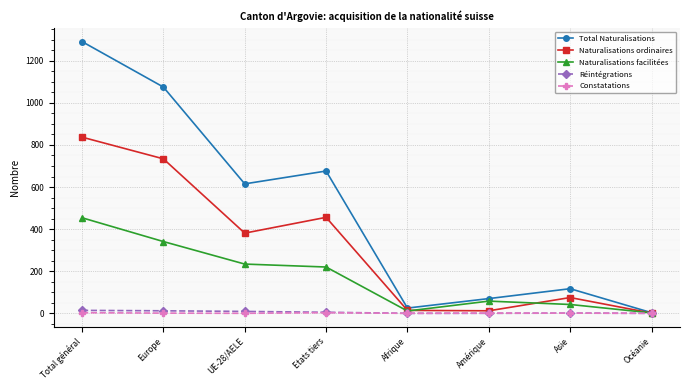

What are all the series names shown in the legend?

Total Naturalisations, Naturalisations ordinaires, Naturalisations facilitées, Réintégrations, Constatations